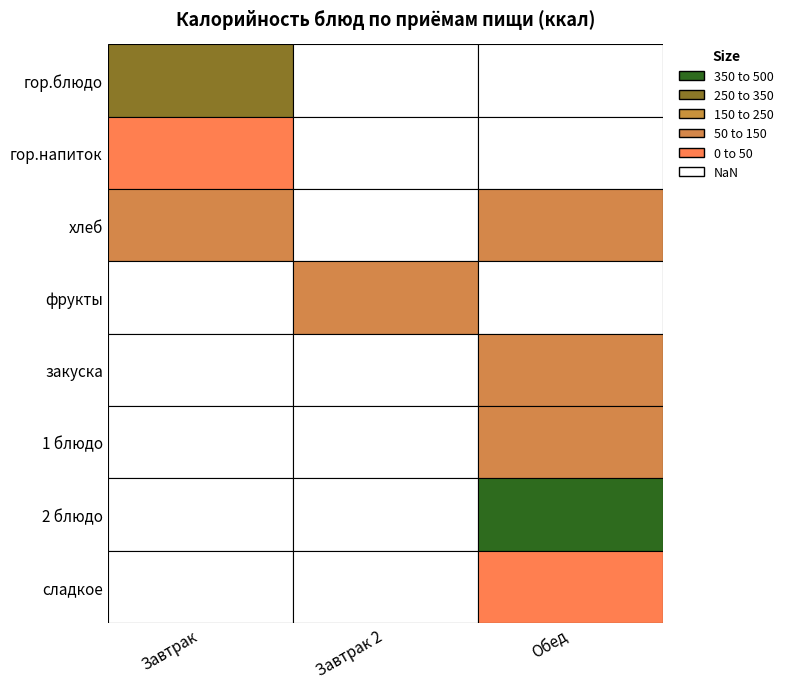

The value of Завтрак at хлеб is 137.1. True or false?

True